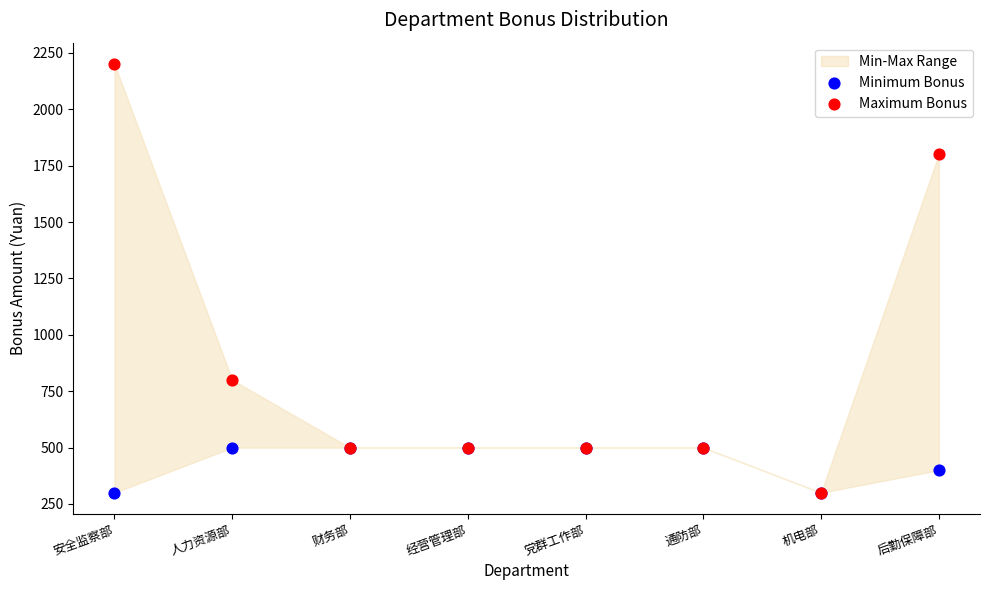

In the Maximum Bonus series, what Y value is closest to 1250?

800